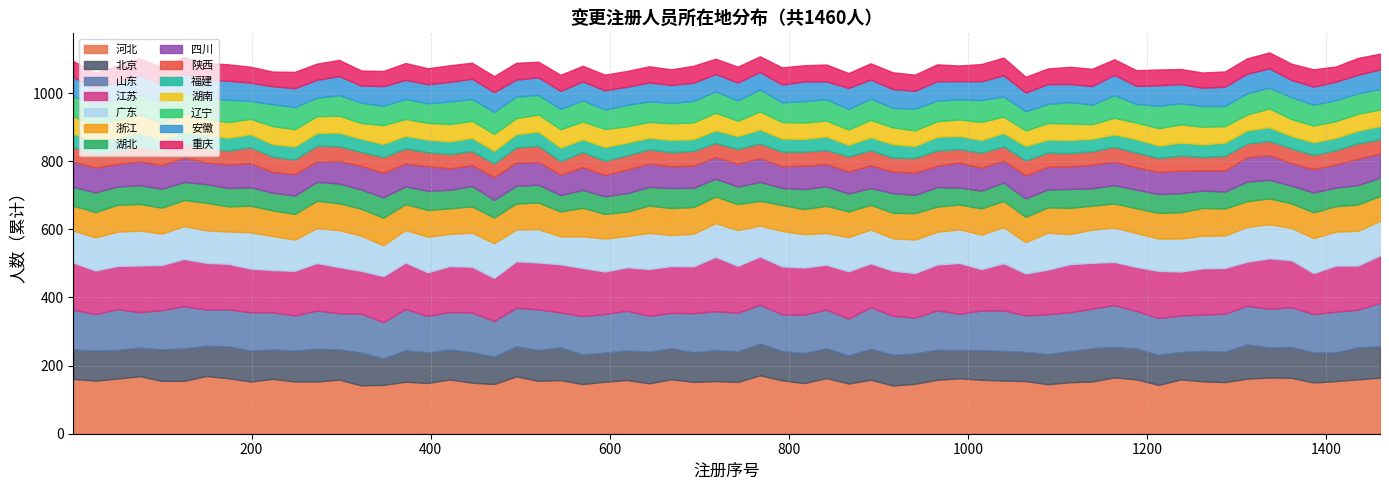

What is the sum of all 河北 values?

9347.2